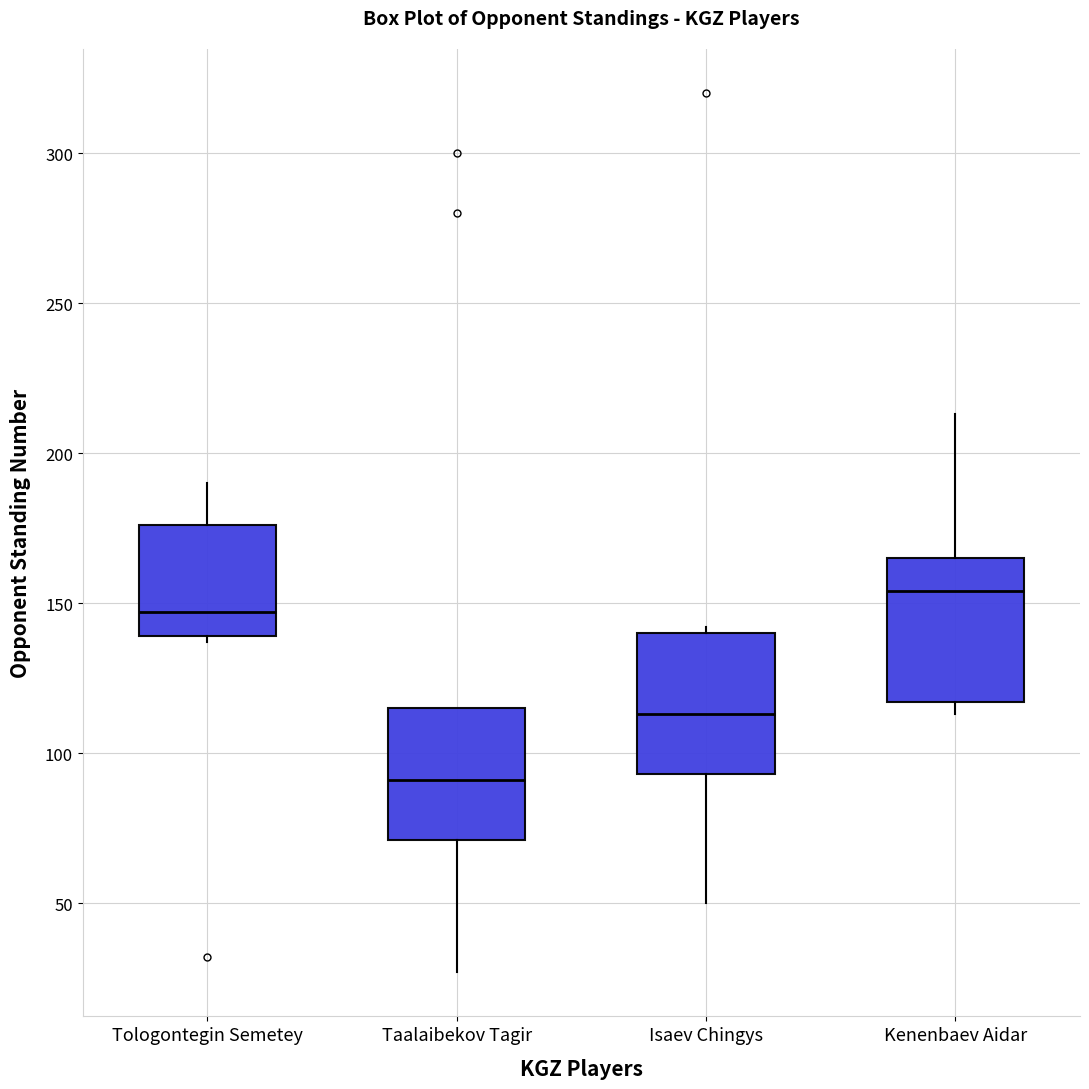

Reading left to right, transcribe this box plot: for each box, give where its median line is, the range the box spans, and where its two whiskers end, as read against the y-axis. The values are not printed on the chart, so give them approximately, as read against the axis.

Tologontegin Semetey: median 145, box 140 to 175, whiskers 135 to 190
Taalaibekov Tagir: median 90, box 70 to 115, whiskers 25 to 115
Isaev Chingys: median 115, box 95 to 140, whiskers 50 to 140 (just above the box's upper edge)
Kenenbaev Aidar: median 155, box 115 to 165, whiskers 115 (just below the box's lower edge) to 215